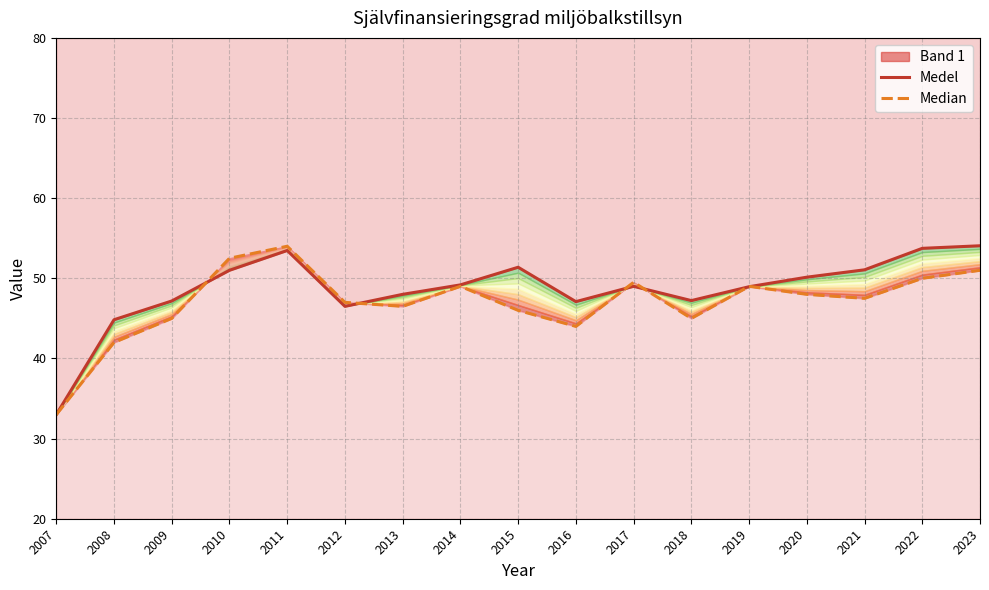

Reading right to left, transcribe all the data shown in this chart.

Medel: 54.1	53.7	51.1	50.1	49.0	47.2	49.0	47.1	51.4	49.2	48.0	46.5	53.5	51.0	47.2	44.8	33.0
Median: 51.0	50.0	47.5	48.0	49.0	45.0	49.5	44.0	46.0	49.0	46.5	47.0	54.0	52.5	45.0	42.0	33.0